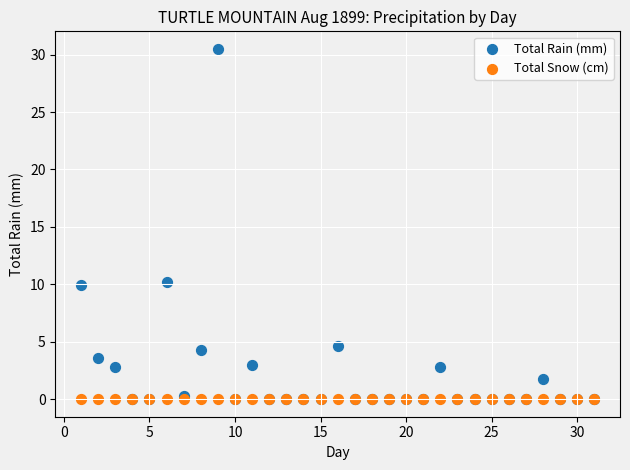

What are all the series names shown in the legend?

Total Rain (mm), Total Snow (cm)